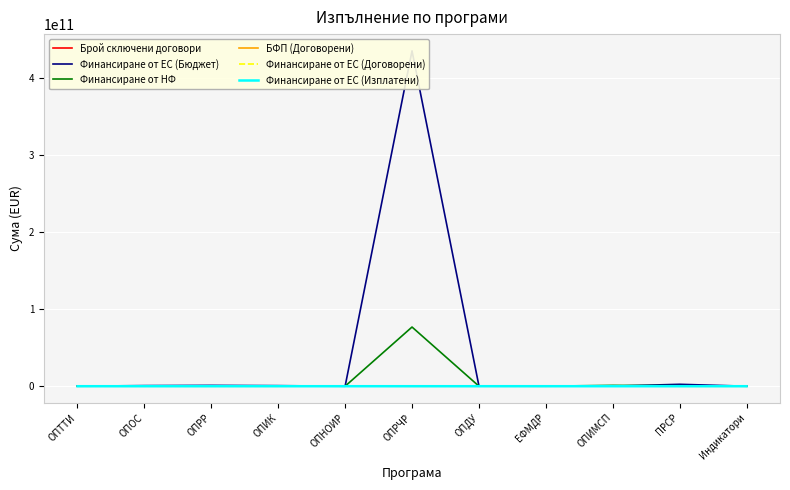

How many values in the Финансиране от ЕС (Изплатени) series exceed 41752?

6